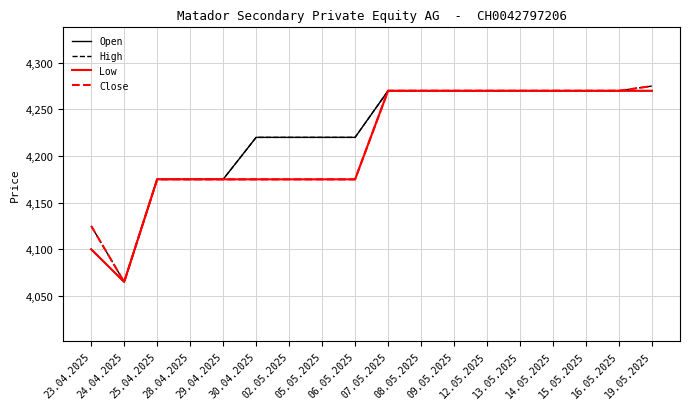

What is the maximum value for Close?

4275